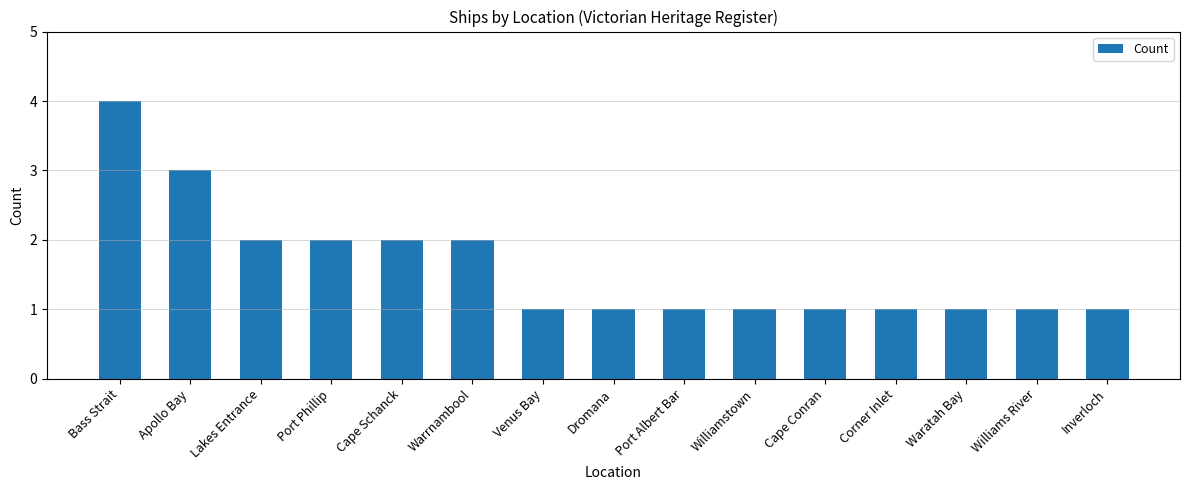

What position from the left is Dromana?

8